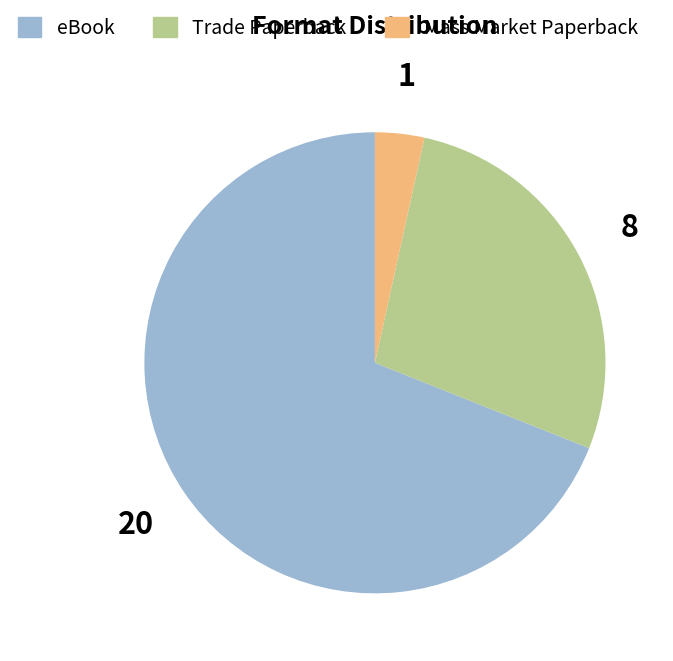

Is it true that Trade Paperback is 28% of the pie?

True